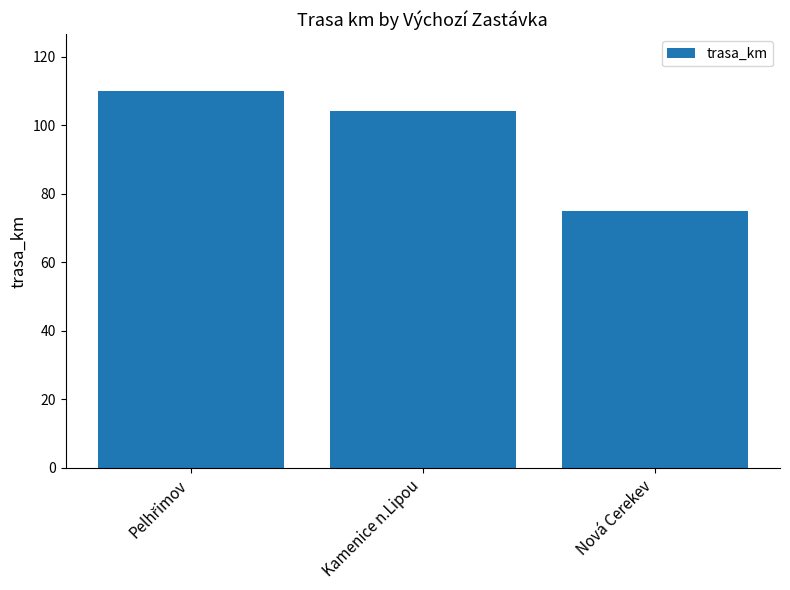

What is the change in value from Kamenice n.Lipou to Nová Cerekev?

-29